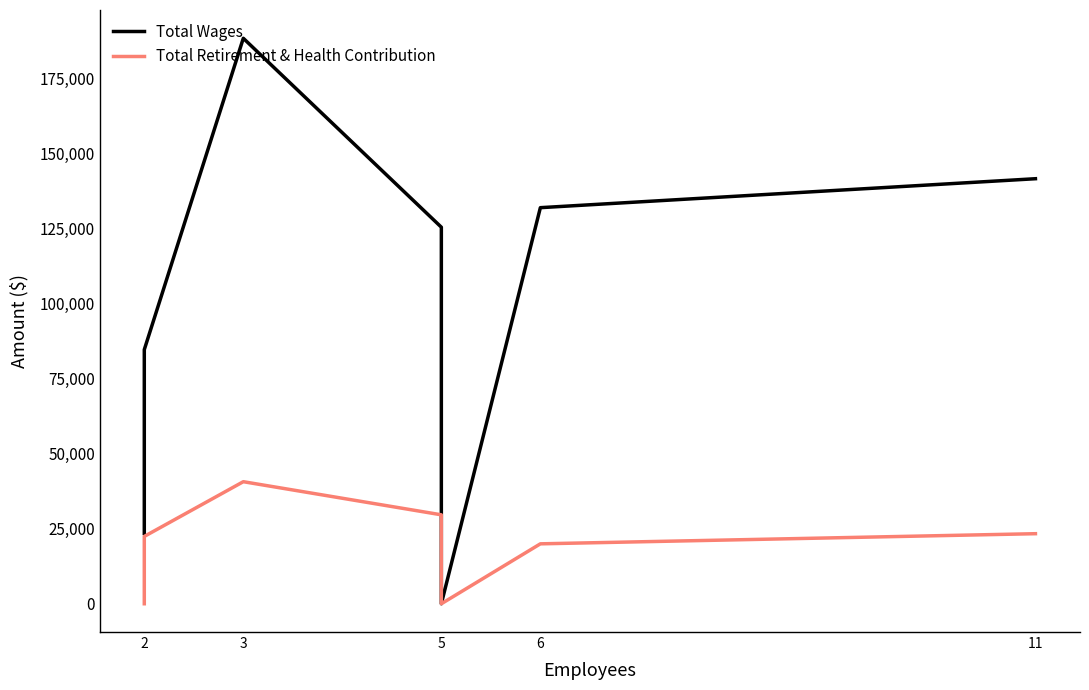

Is this an area chart (filled region under the line)?

No